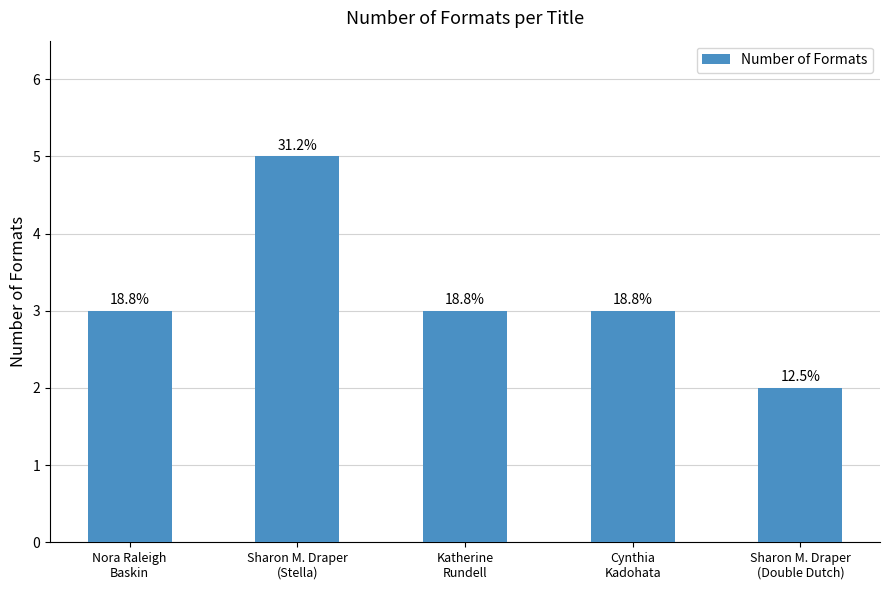

Does the chart contain any negative values?

No